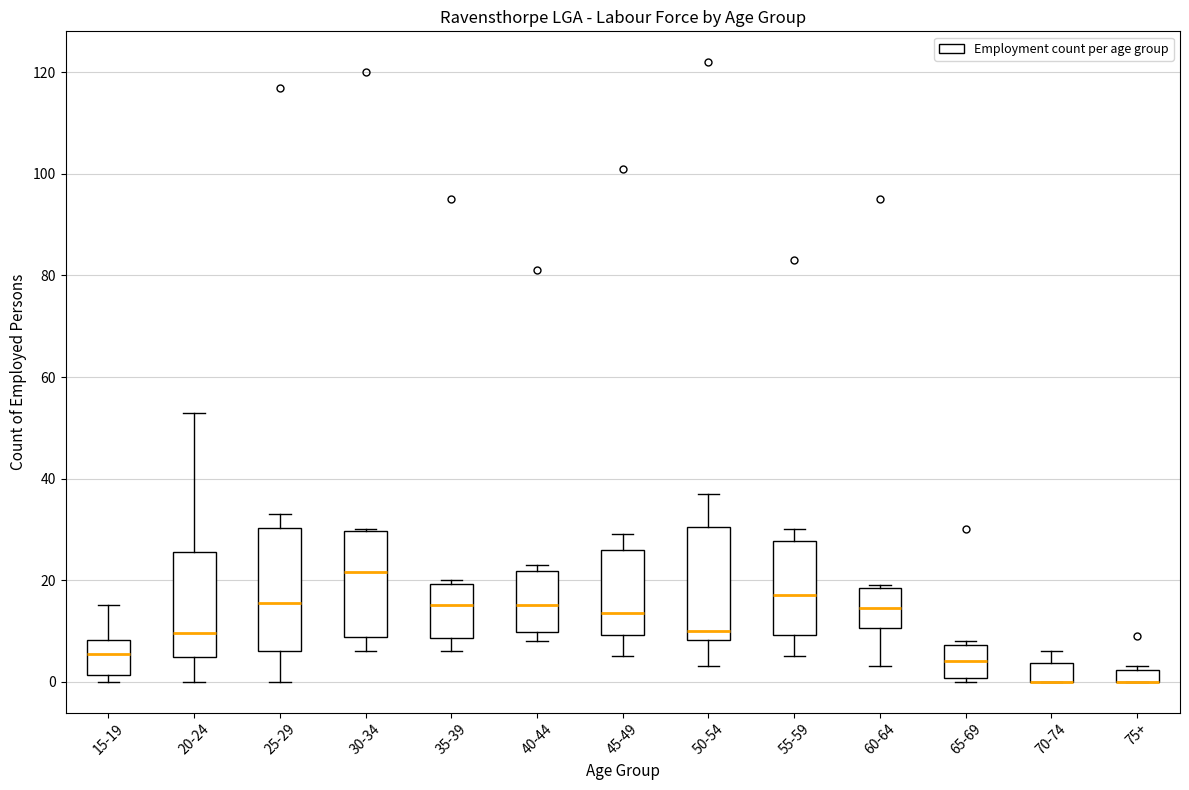

Comparing the boxes themselves (not the whiskers), which one is the tallest?

25-29